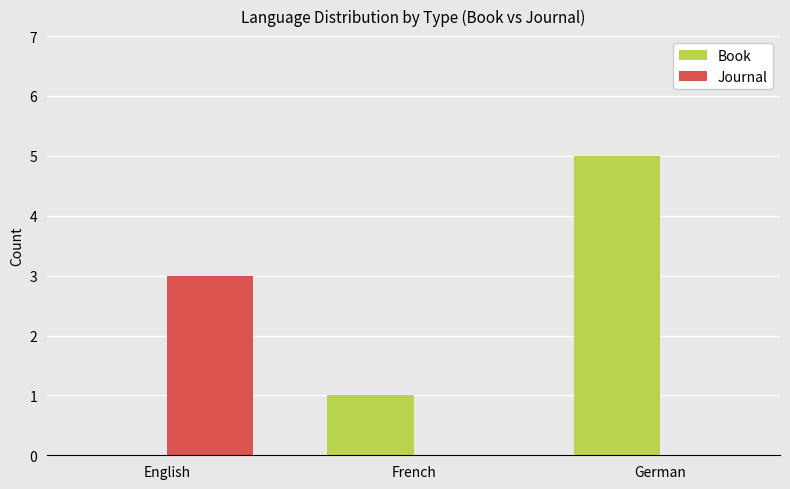

Which label corresponds to the largest value in the chart?

German